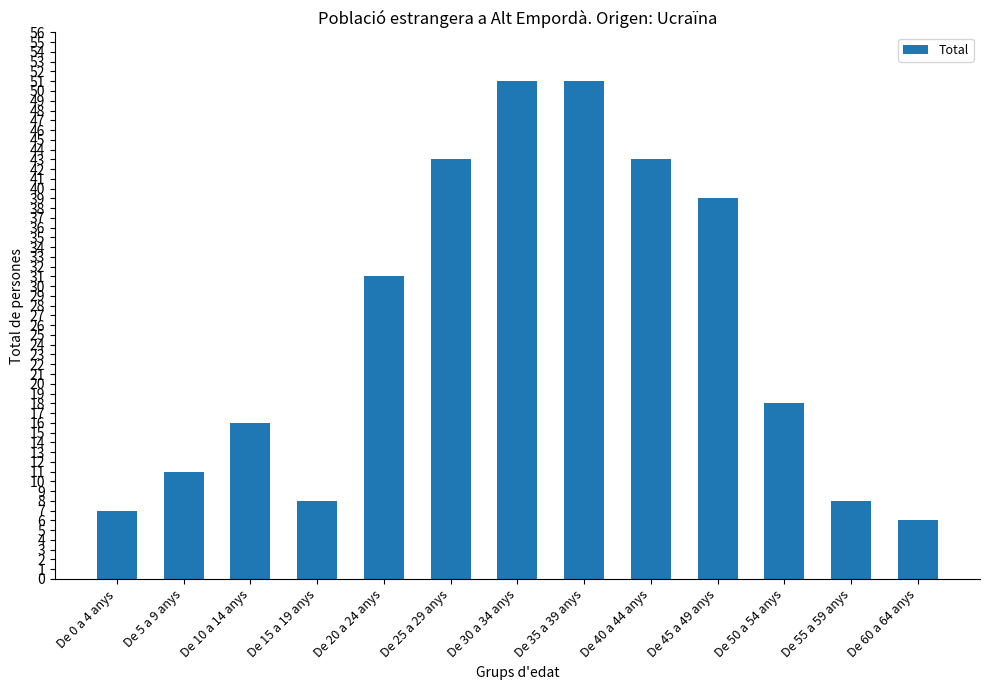

How many categories are shown in the chart?

13